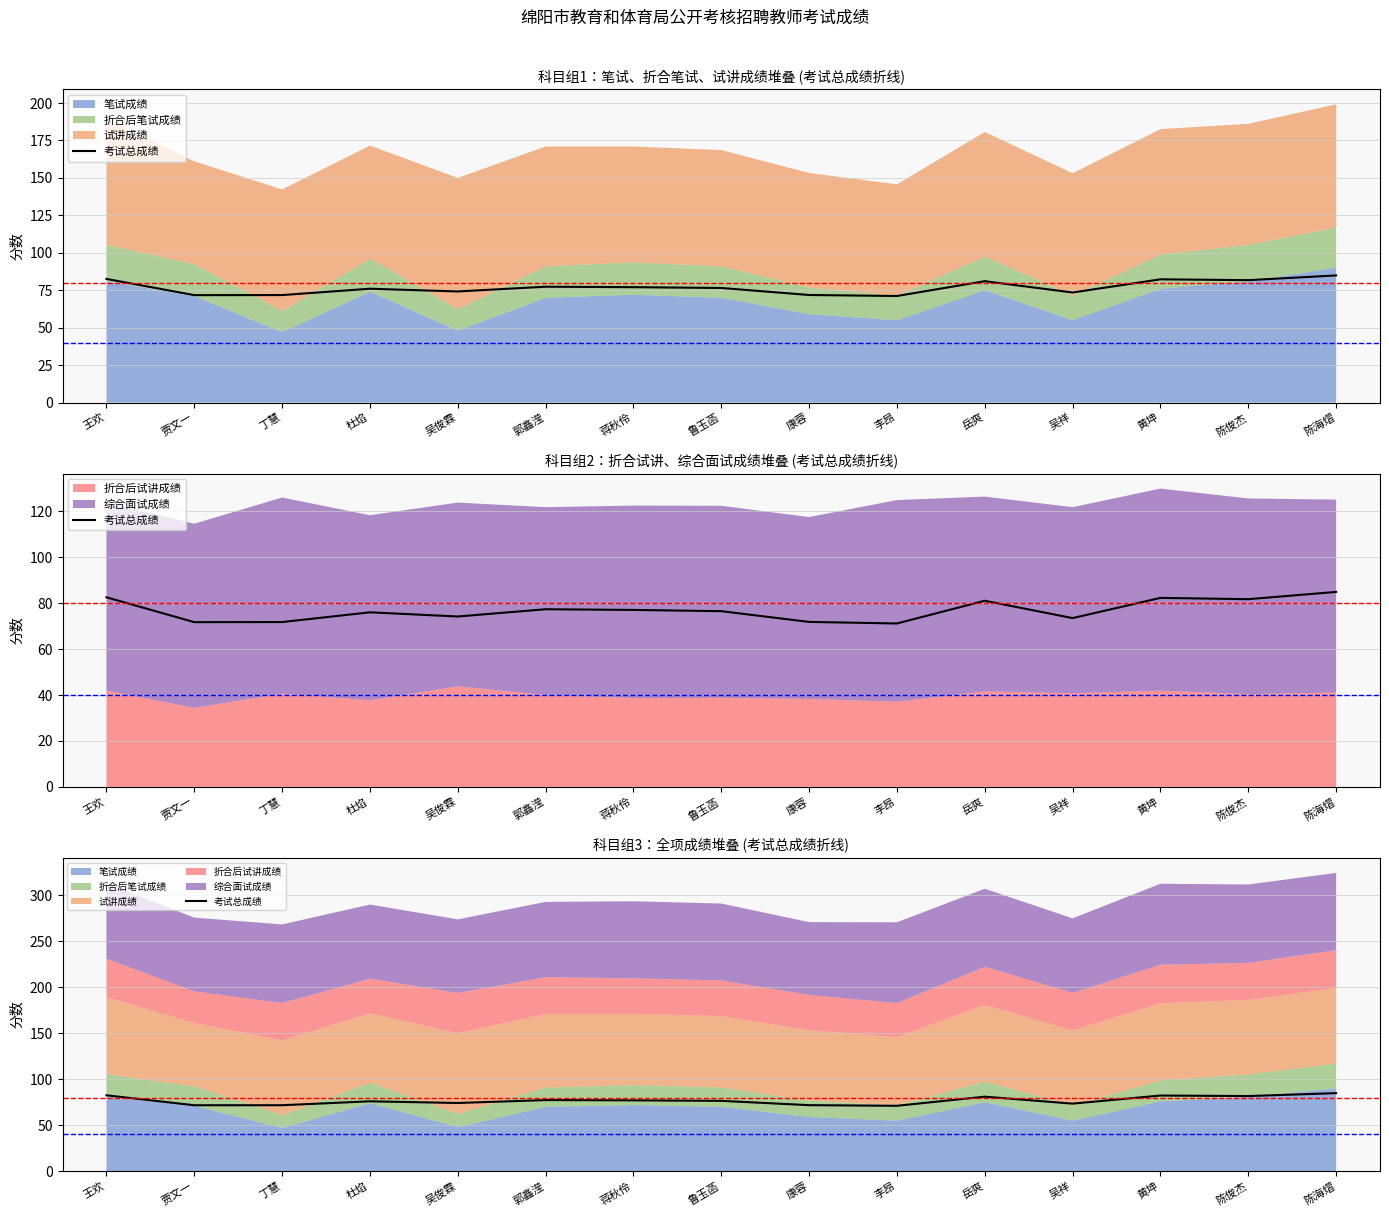

What is the approximate value at 蒋秋伶?

77.1